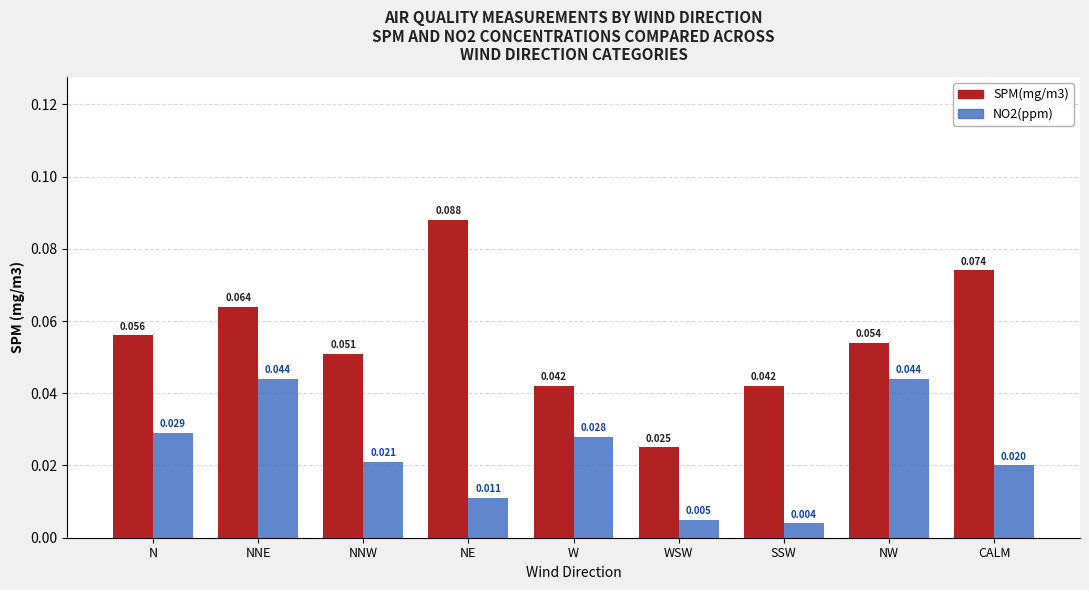

Rank the series at WSW from highest to lowest value.

SPM(mg/m3), NO2(ppm)